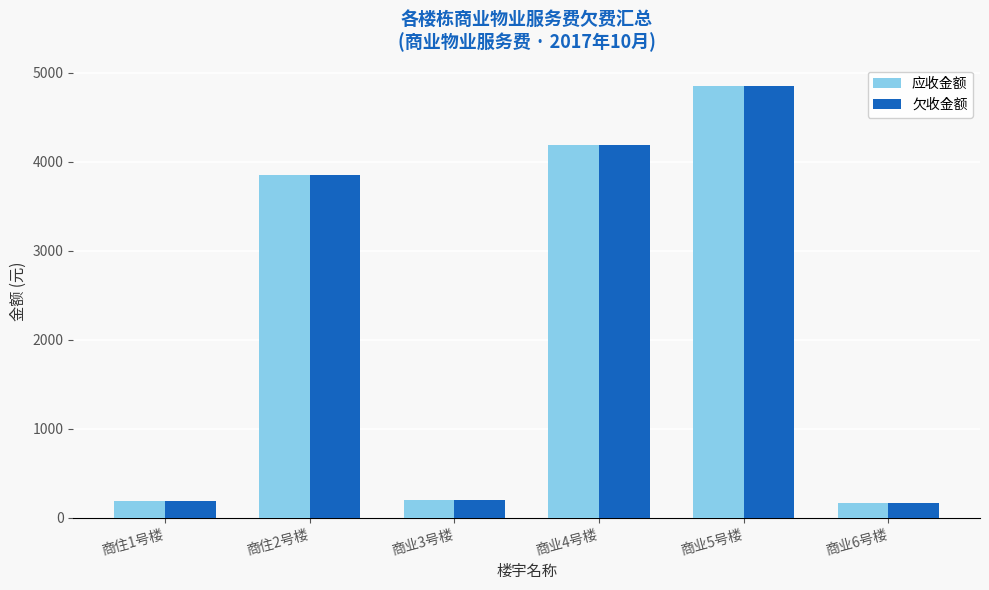

What is the highest value of the 应收金额 series?

4847.2